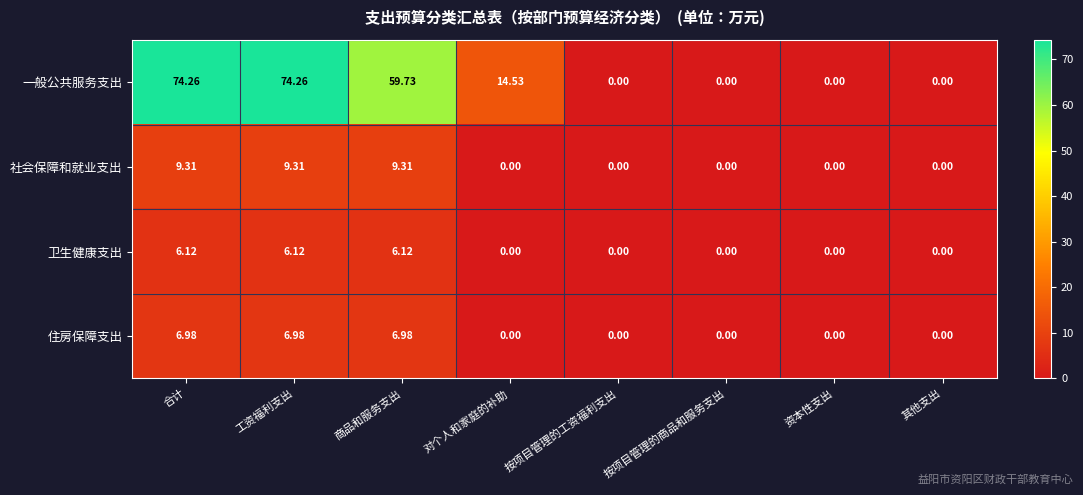

Which series has the widest spread of values?

一般公共服务支出